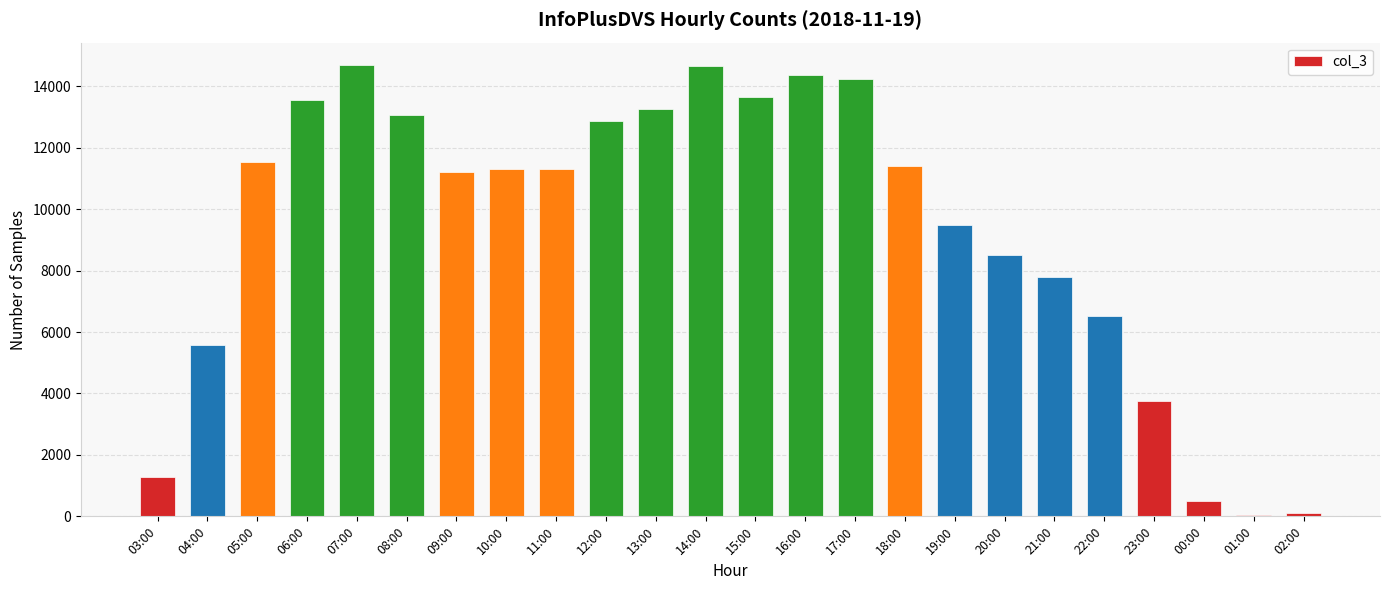

Between 03:00 and 07:00, which is larger?

07:00